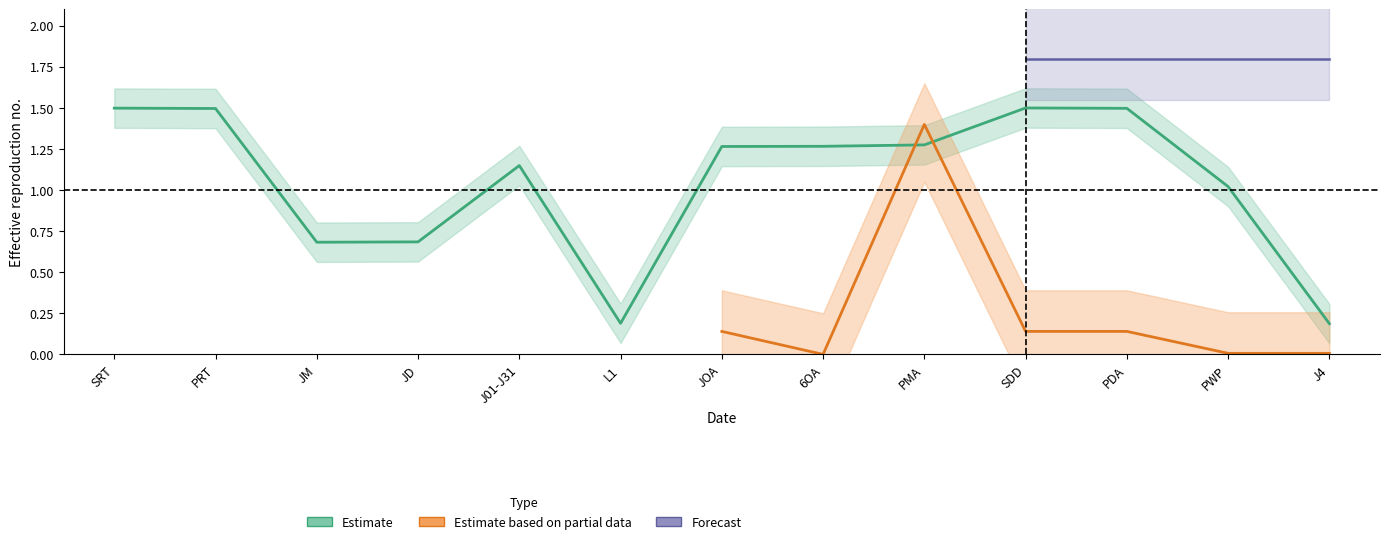

Which label corresponds to the largest value in the chart?

SDD